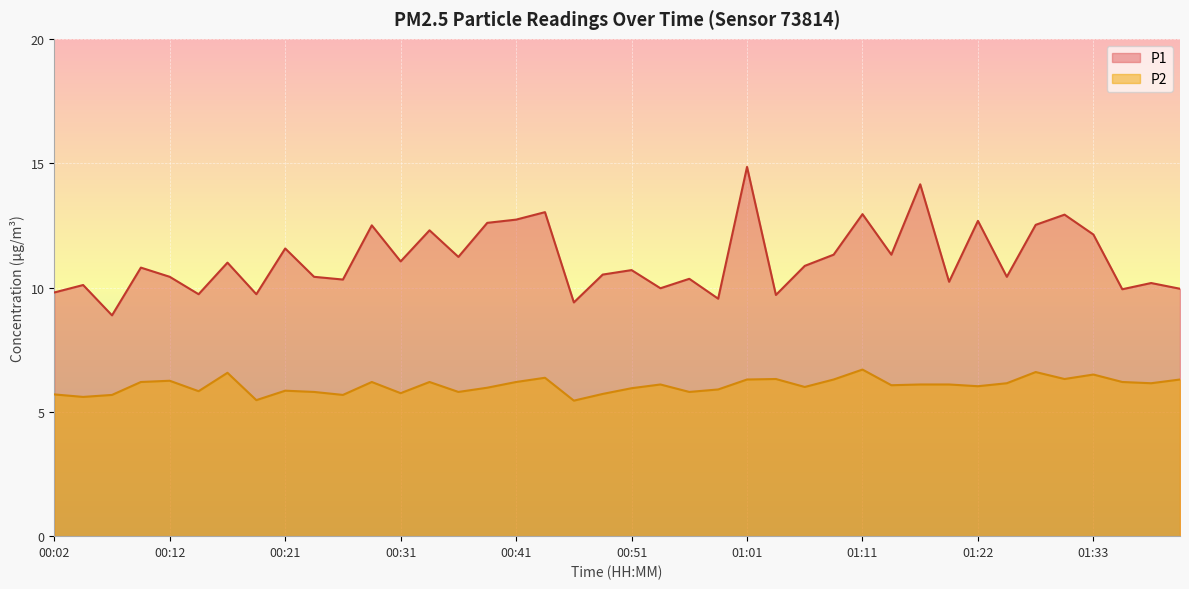

The P2 series shows 3.4 at 00:04. True or false?

False